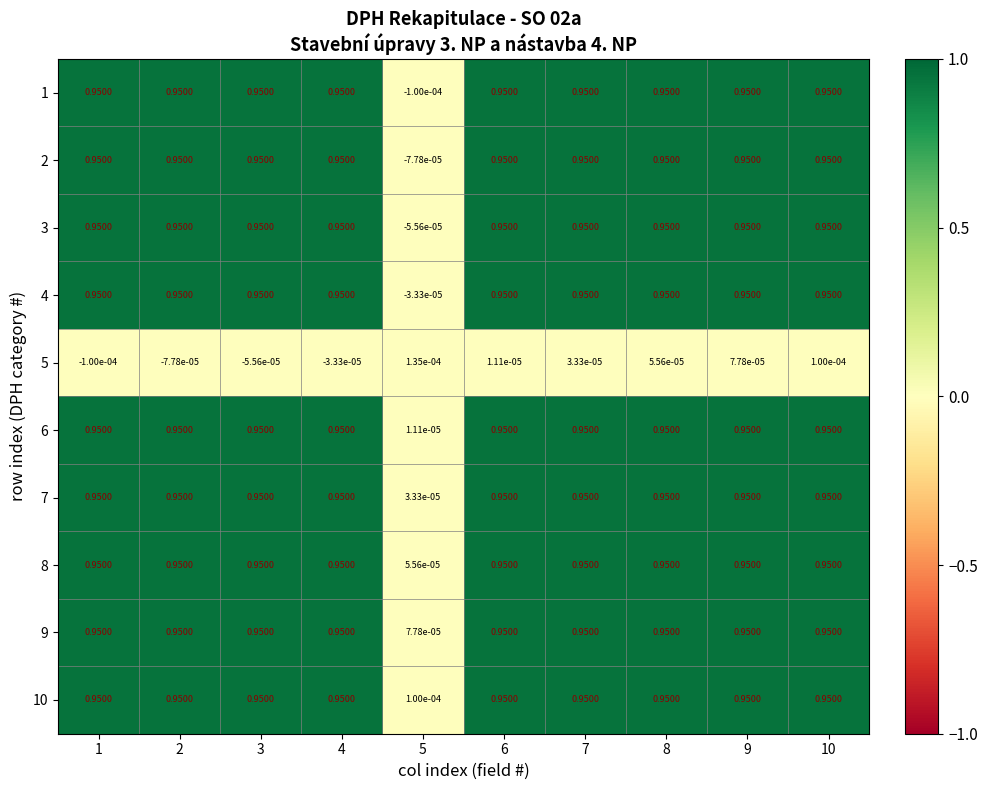

Reading left to right, list all the values displayed in this chart.

1: 1=0.9	2=0.9	3=0.9	4=0.9	5=-0.0	6=0.9	7=0.9	8=0.9	9=0.9	10=0.9
2: 1=0.9	2=0.9	3=0.9	4=0.9	5=-0.0	6=0.9	7=0.9	8=0.9	9=0.9	10=0.9
3: 1=0.9	2=0.9	3=0.9	4=0.9	5=-0.0	6=0.9	7=0.9	8=0.9	9=0.9	10=0.9
4: 1=0.9	2=0.9	3=0.9	4=0.9	5=-0.0	6=0.9	7=0.9	8=0.9	9=0.9	10=0.9
5: 1=-0.0	2=-0.0	3=-0.0	4=-0.0	5=0.0	6=0.0	7=0.0	8=0.0	9=0.0	10=0.0
6: 1=0.9	2=0.9	3=0.9	4=0.9	5=0.0	6=0.9	7=0.9	8=0.9	9=0.9	10=0.9
7: 1=0.9	2=0.9	3=0.9	4=0.9	5=0.0	6=0.9	7=0.9	8=0.9	9=0.9	10=0.9
8: 1=0.9	2=0.9	3=0.9	4=0.9	5=0.0	6=0.9	7=0.9	8=0.9	9=0.9	10=0.9
9: 1=0.9	2=0.9	3=0.9	4=0.9	5=0.0	6=0.9	7=0.9	8=0.9	9=0.9	10=0.9
10: 1=0.9	2=0.9	3=0.9	4=0.9	5=0.0	6=0.9	7=0.9	8=0.9	9=0.9	10=0.9